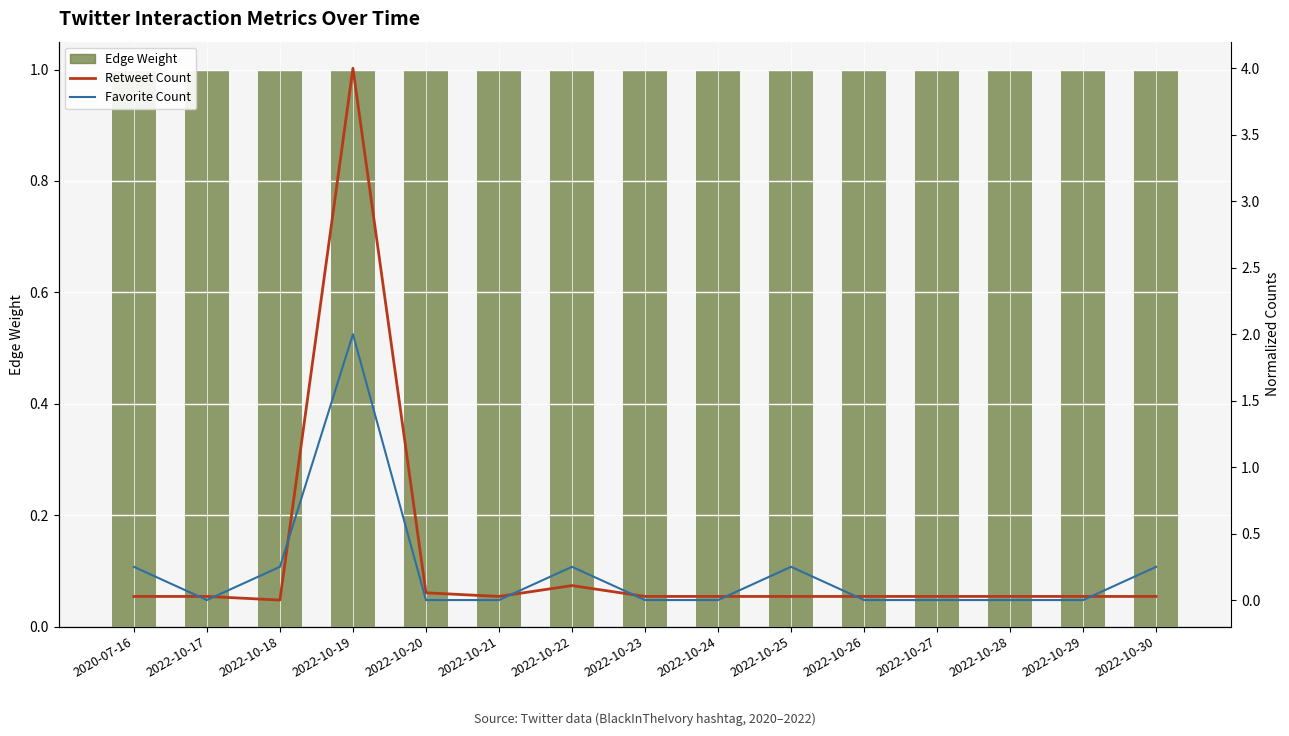

Which series has the largest total across all categories?

Edge Weight